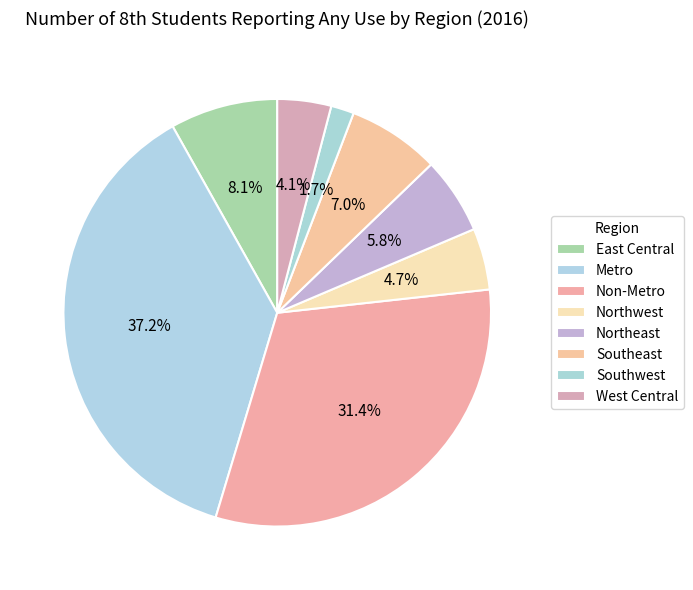

How many slices are in this pie chart?

8